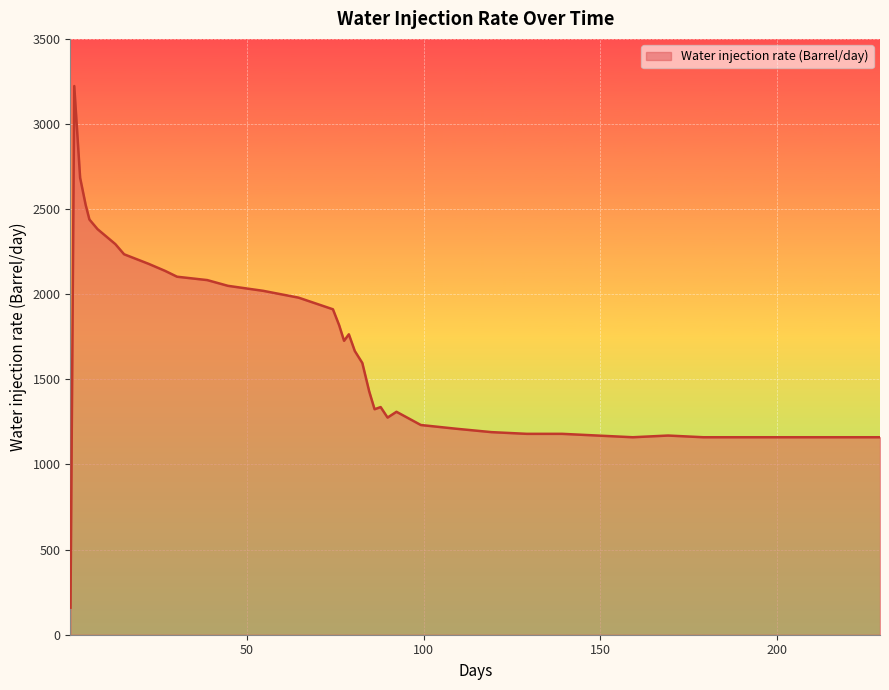

What is the maximum value shown in the chart?

3222.8